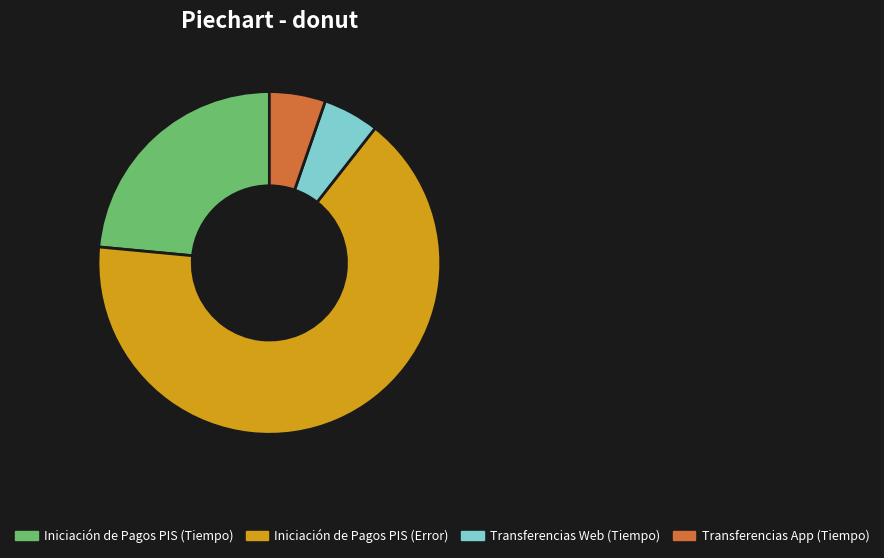

Rank the categories by value from highest to lowest.

Iniciación de Pagos PIS (Ratio de error), Iniciación de Pagos PIS (Tiempo medio respuesta), Transferencias Web (Tiempo medio respuesta), Transferencias App (Tiempo medio respuesta)